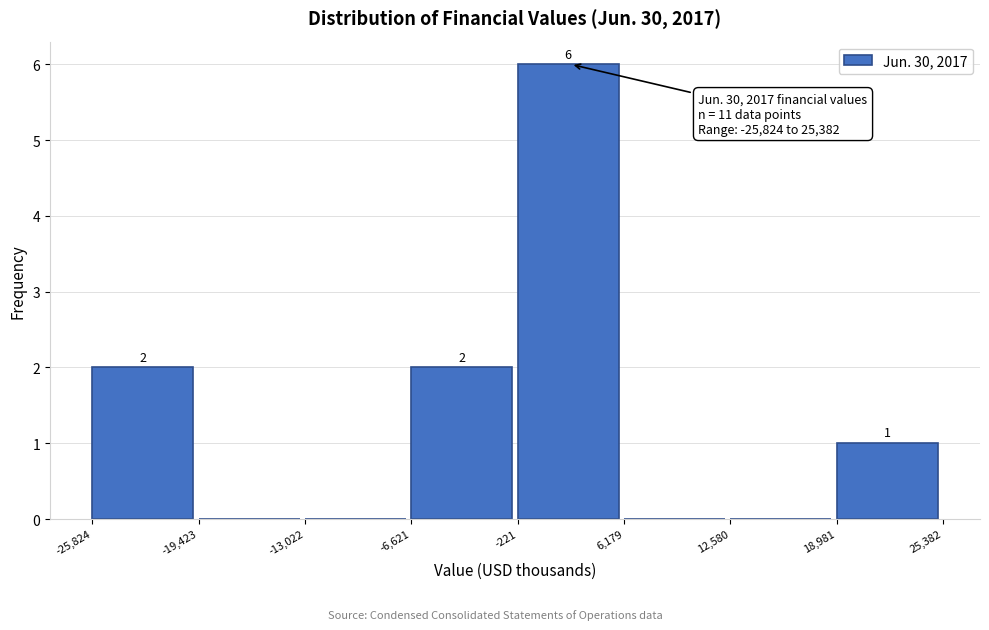

Over which range of the x-axis is the bar tallest?

-221 to 6,179